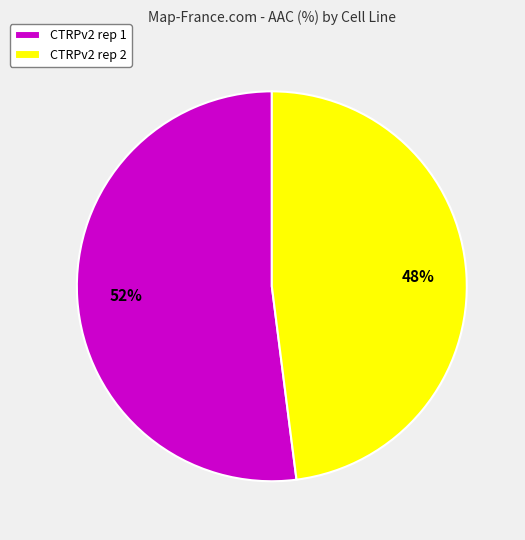

Does any single category account for the majority?

Yes